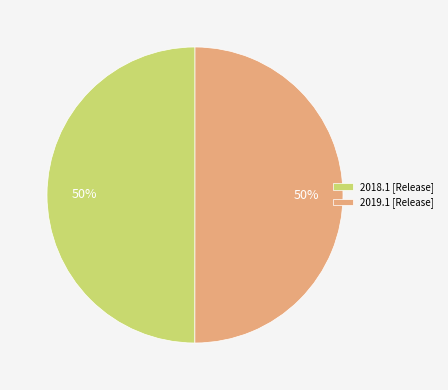

How many slices are in this pie chart?

2